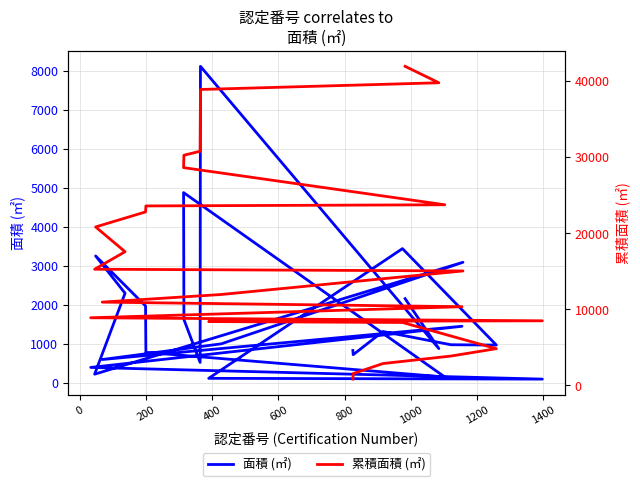

True or false: 累積面積 (㎡) and 面積 (㎡) intersect in this chart.

False